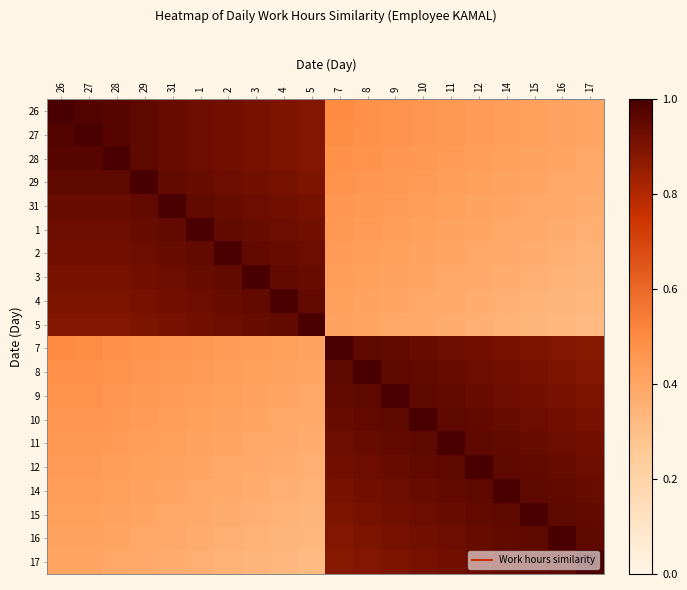

At 14, list the series in order from smallest to largest.

5, 4, 3, 2, 1, 31, 29, 28, 26, 27, 7, 8, 9, 10, 17, 11, 16, 12, 15, 14